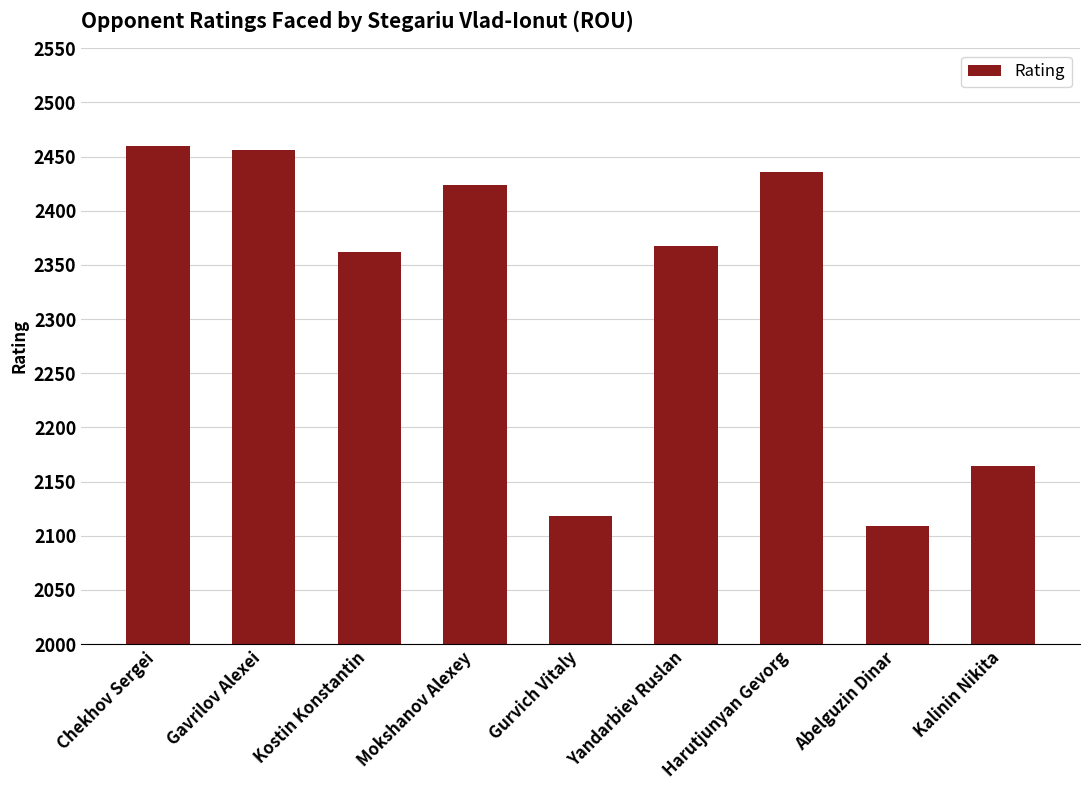

Does the chart contain any negative values?

No